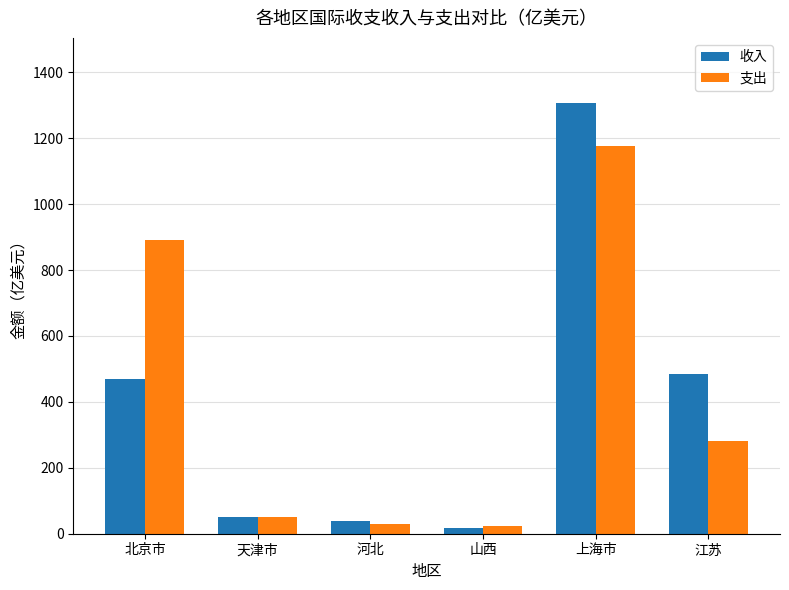

How many values in the 支出 series exceed 280?

3